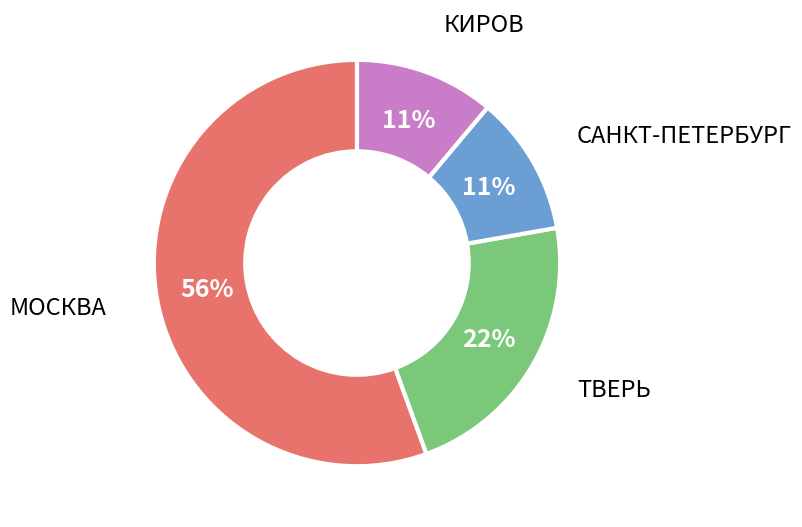

Which slice is the largest?

МОСКВА